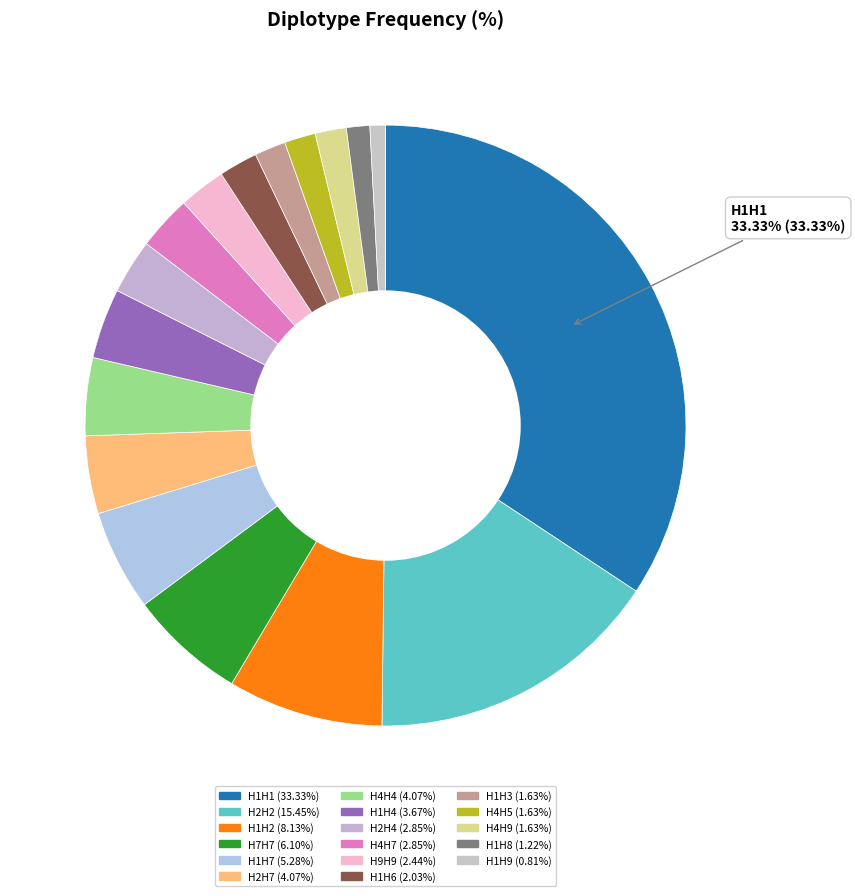

What is the ratio of the value at H2H7 to the value at H4H4?

1.0